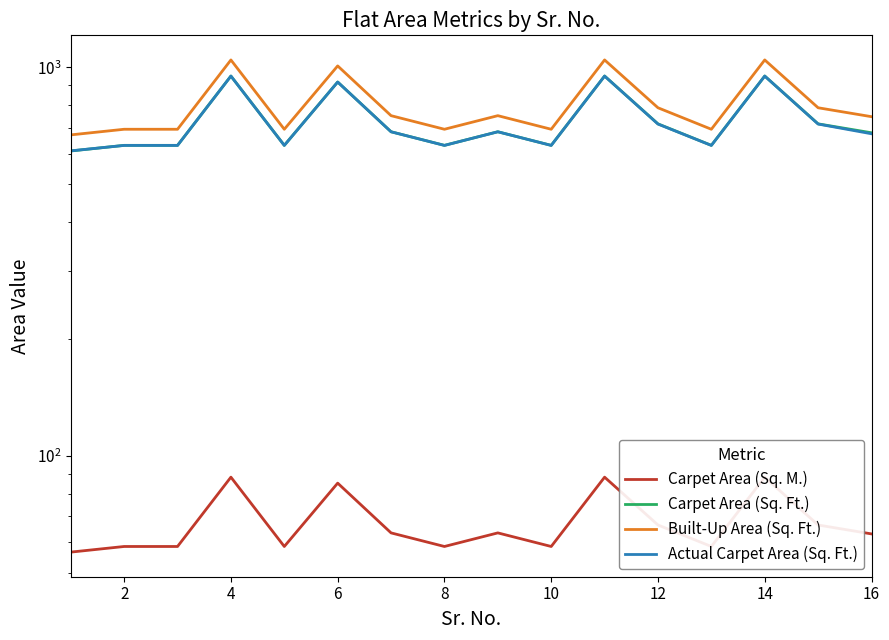

Which series has the largest total across all categories?

Built-Up Area (Sq. Ft.)